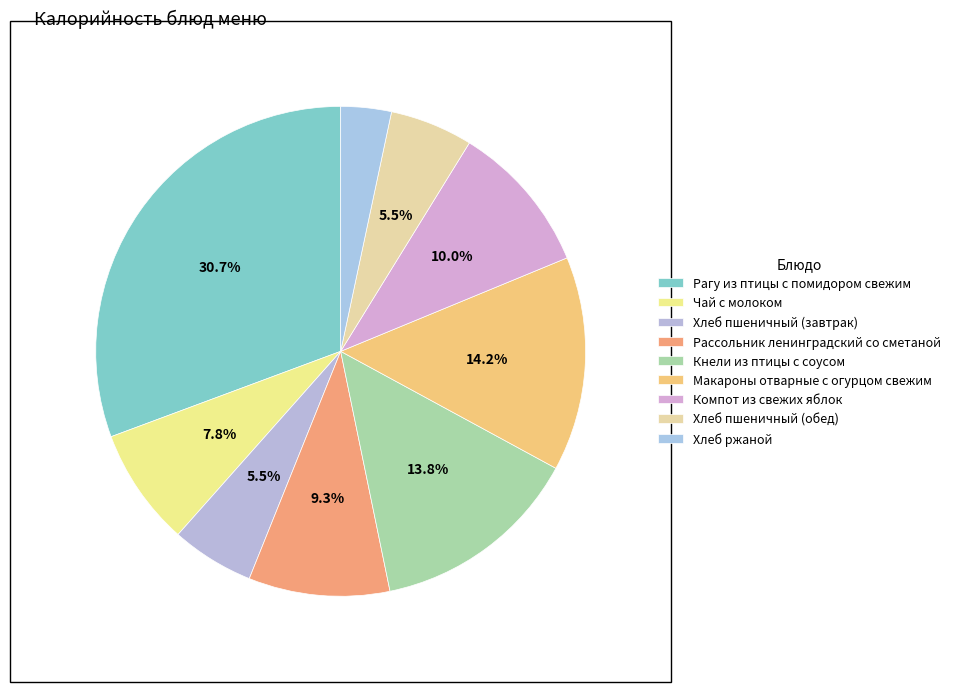

Rank the categories by value from highest to lowest.

Рагу из птицы с помидором свежим, Макароны отварные с огурцом свежим, Кнели из птицы с соусом, Компот из свежих яблок, Рассольник ленинградский со сметаной, Чай с молоком, Хлеб пшеничный (завтрак), Хлеб пшеничный (обед), Хлеб ржаной